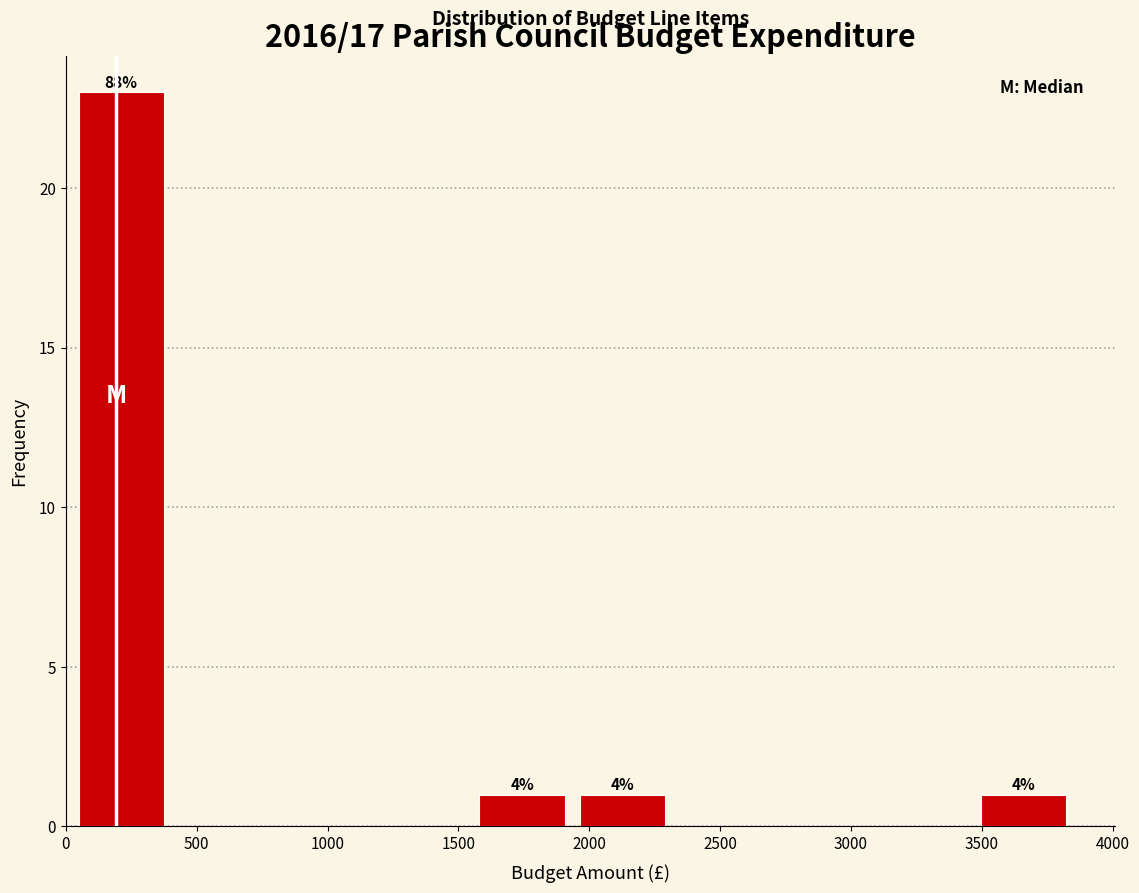

Over which range of the x-axis is the bar tallest?

0 to 400